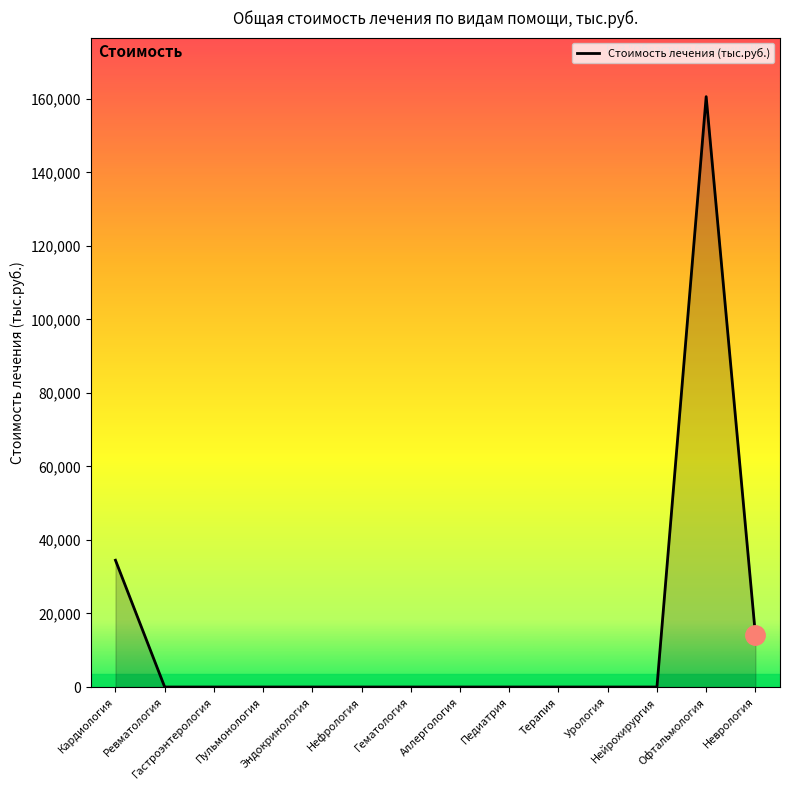

How many lines are shown in the chart?

1